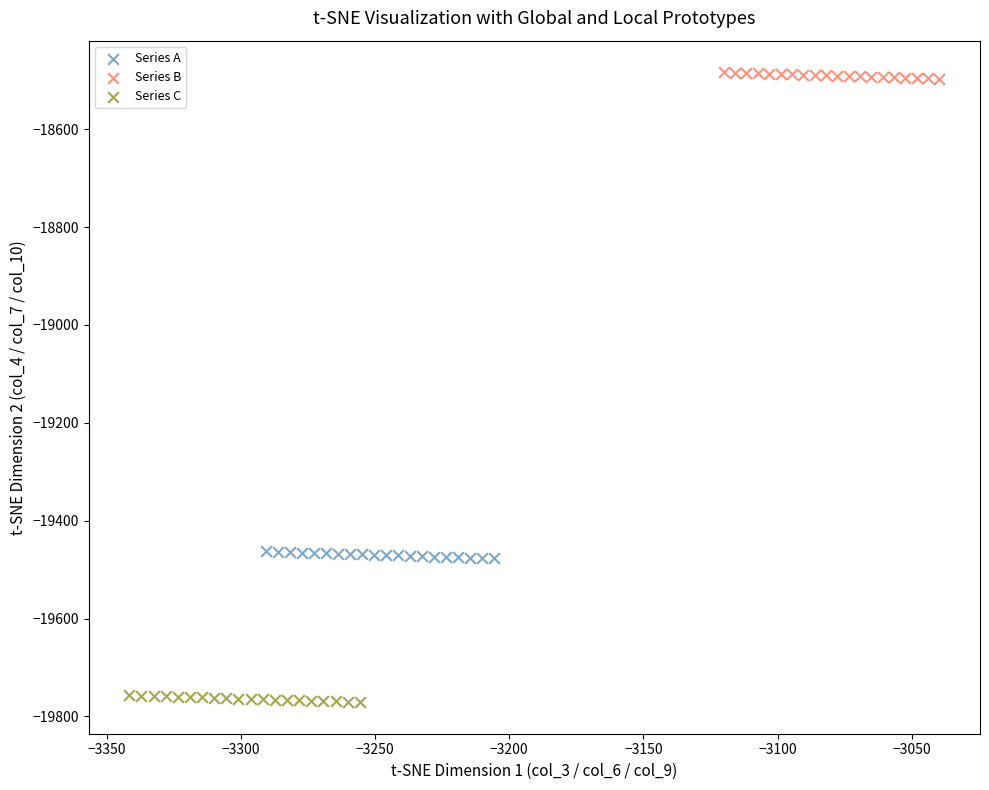

Which series reaches the minimum Y coordinate?

Series C